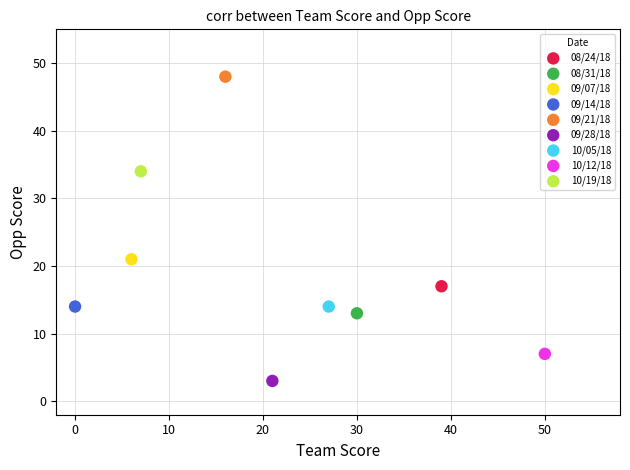

What are all the series names shown in the legend?

08/24/18, 08/31/18, 09/07/18, 09/14/18, 09/21/18, 09/28/18, 10/05/18, 10/12/18, 10/19/18